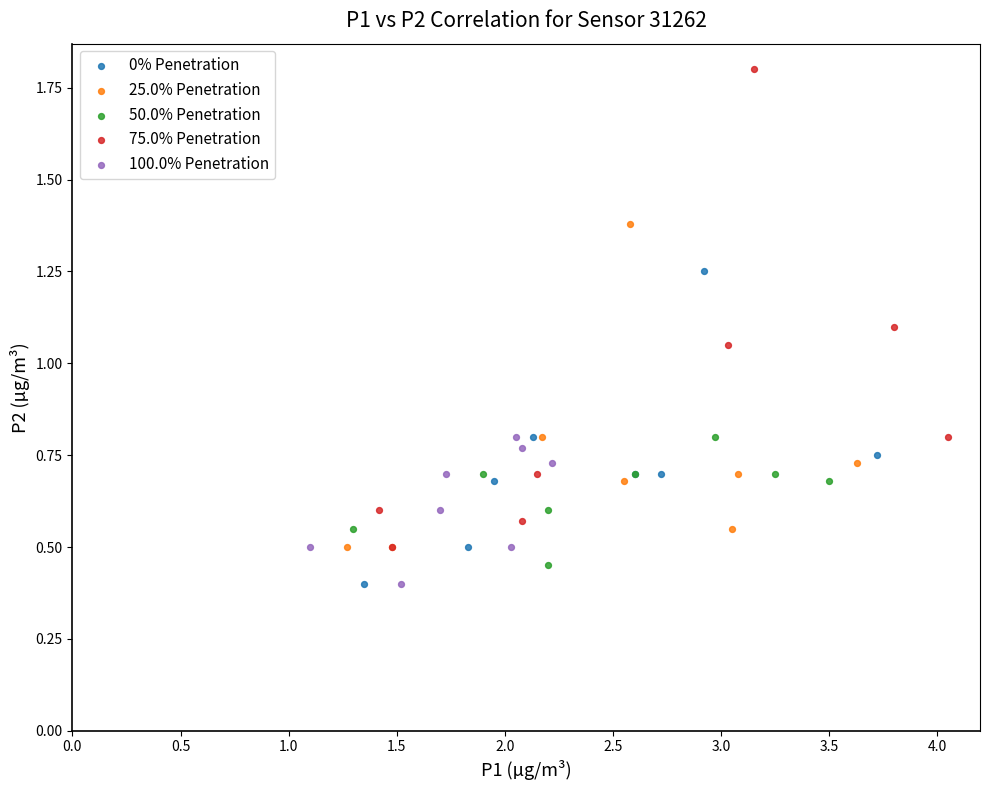

Which series has the widest spread of Y values?

75.0% Penetration